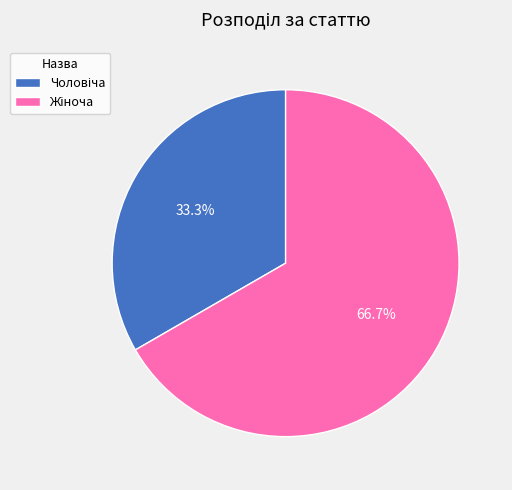

Does Жіноча account for over 50% of the chart?

Yes